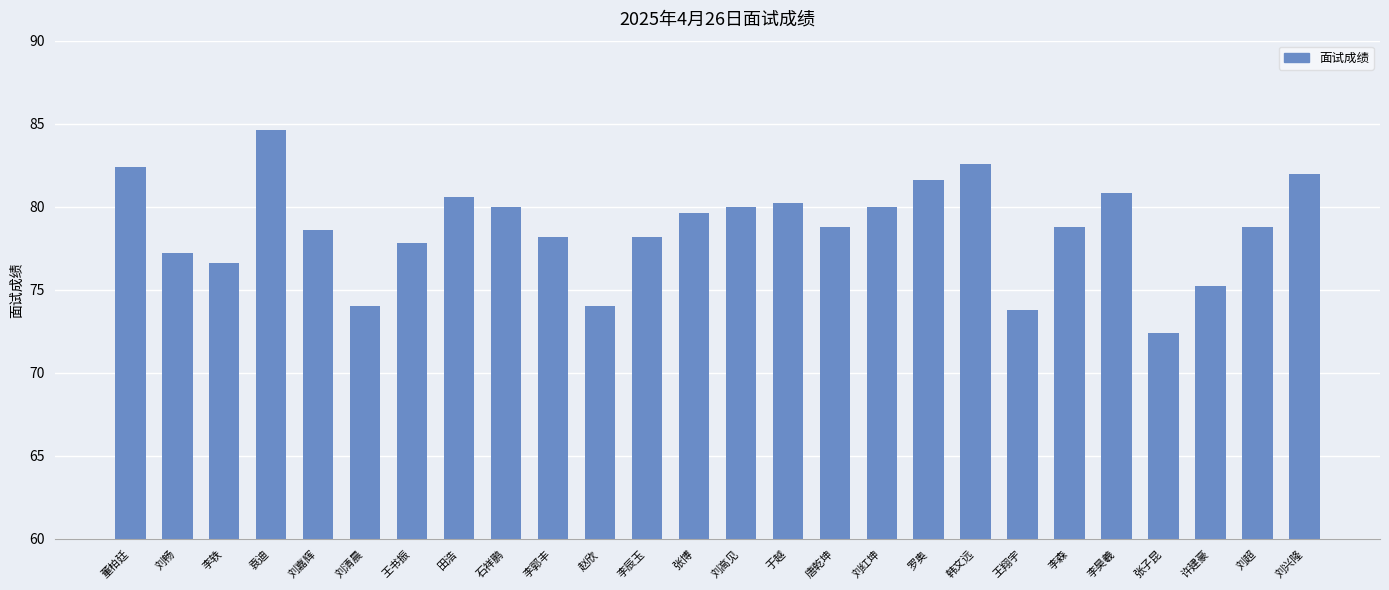

What is the greatest value displayed?

84.6